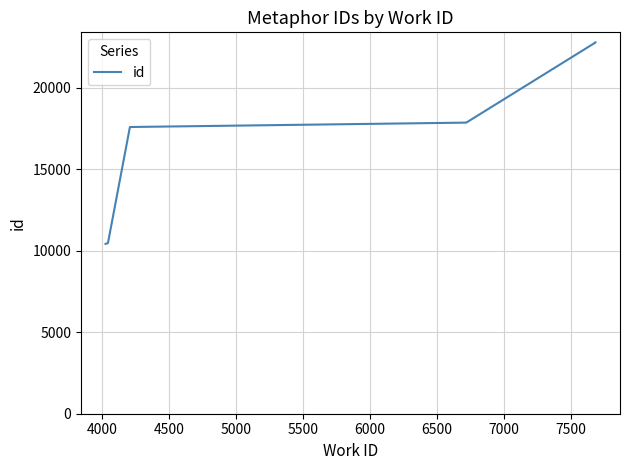

What is the difference between the maximum and minimum values?

12370